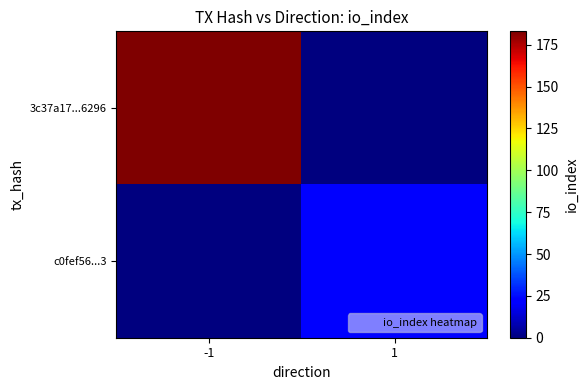

Between -1 and 1, which series saw the biggest shift?

3c37a17...6296